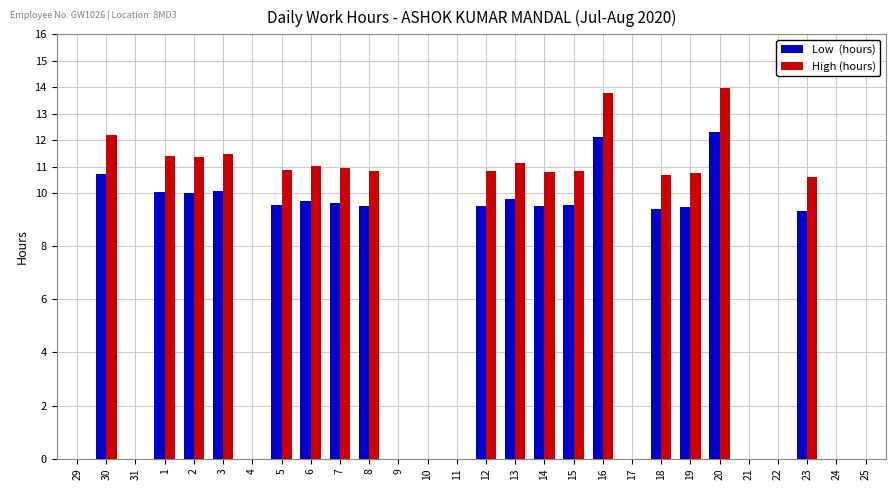

What is the total value across all series at 30?

22.9